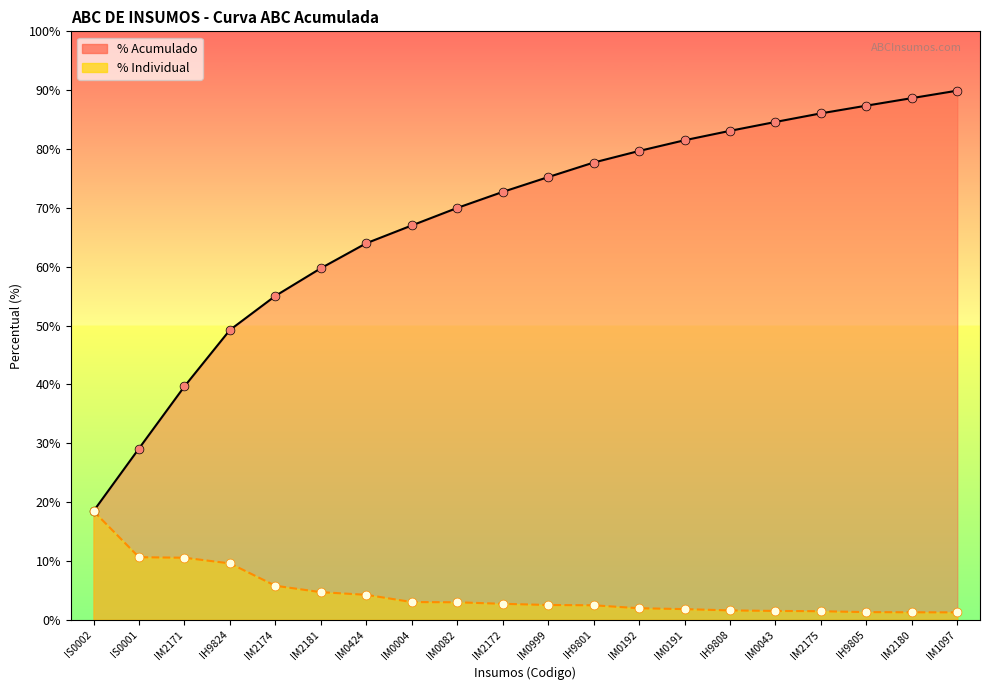

Which series has the largest total across all categories?

% Acumulado